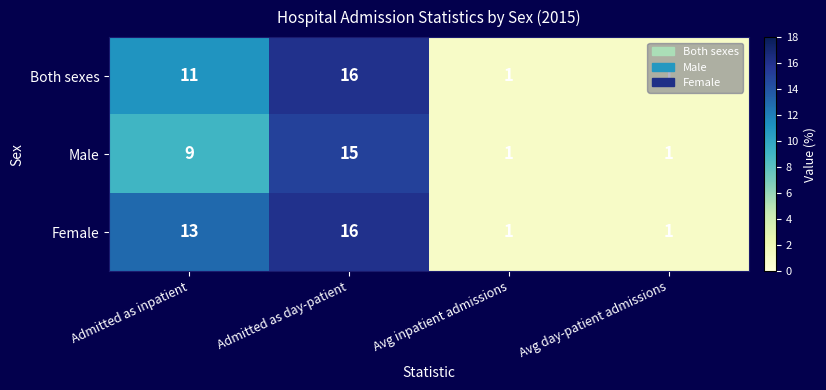

What is the total value across all series at Avg day-patient admissions?

3